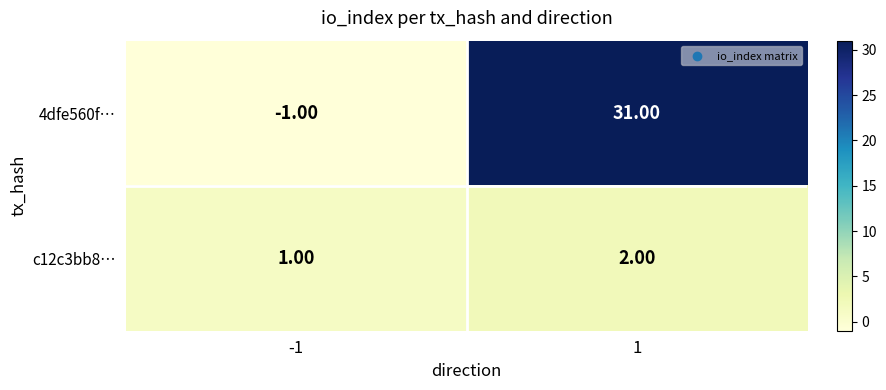

What is the spread (max minus min) of values at 1?

29